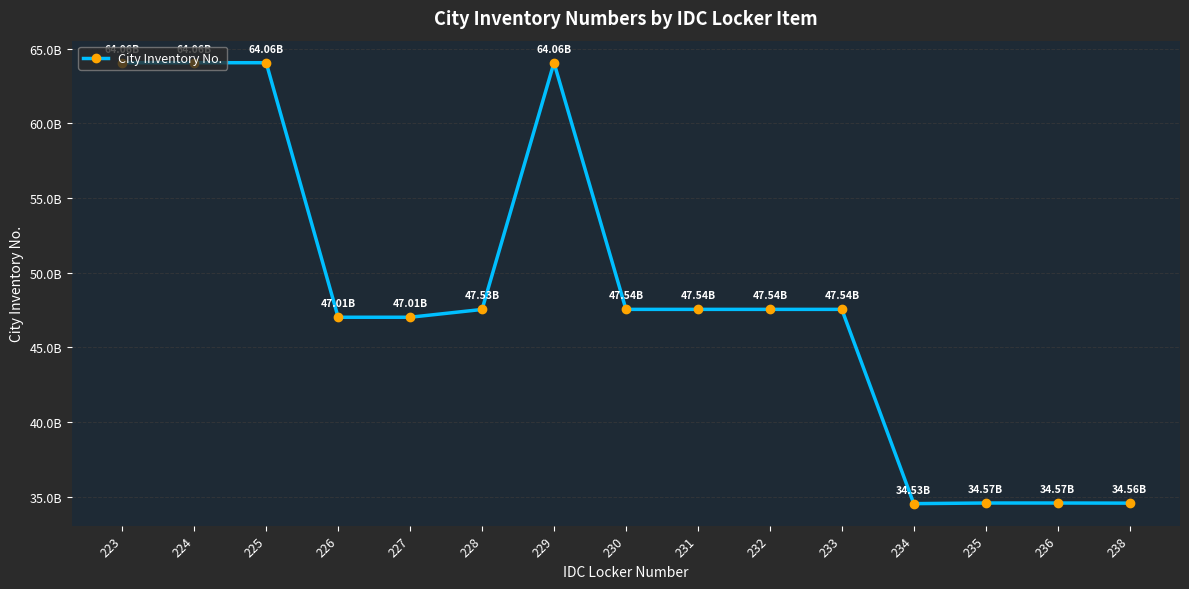

The value at 234 is 34530343408. True or false?

True